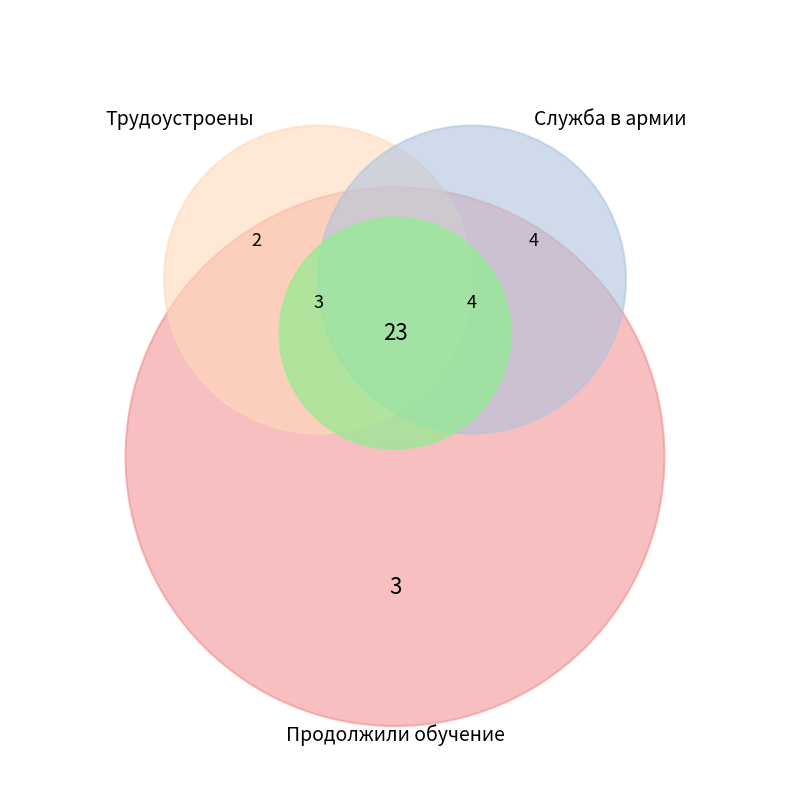

How much of the chart is everything except Проходят службу в армии по призыву?

89.7%